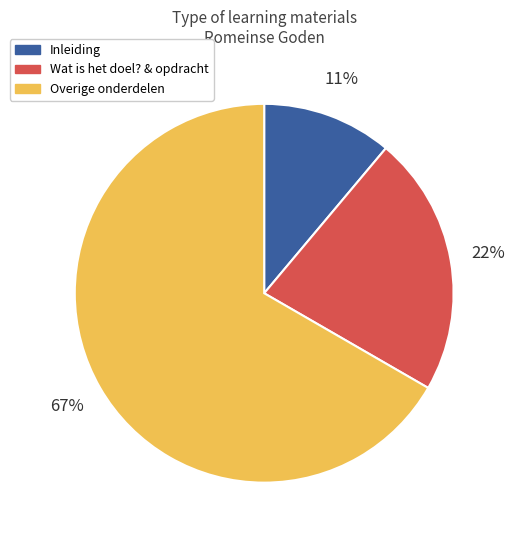

Do Inleiding and Overige onderdelen together represent more than half of the pie?

Yes